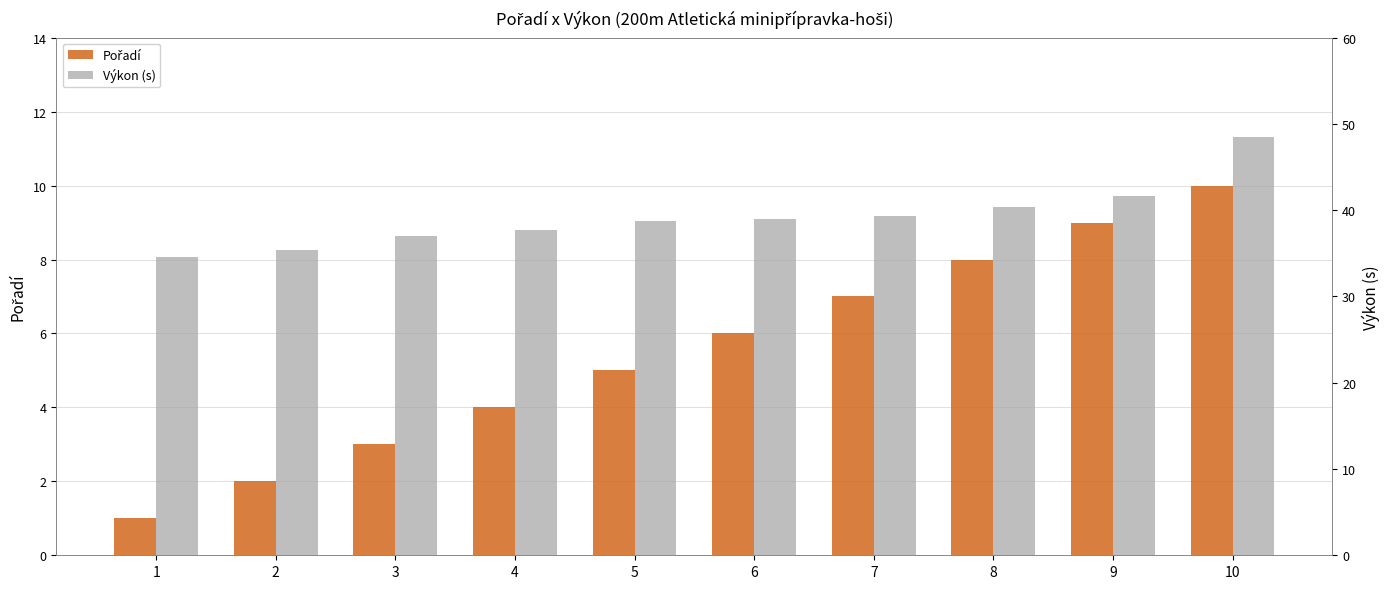

Reading left to right, extract all data points from this chart.

Pořadí: 1=1.0	2=2.0	3=3.0	4=4.0	5=5.0	6=6.0	7=7.0	8=8.0	9=9.0	10=10.0
Výkon (s): 1=34.6	2=35.4	3=37.1	4=37.7	5=38.8	6=39.0	7=39.4	8=40.4	9=41.7	10=48.5